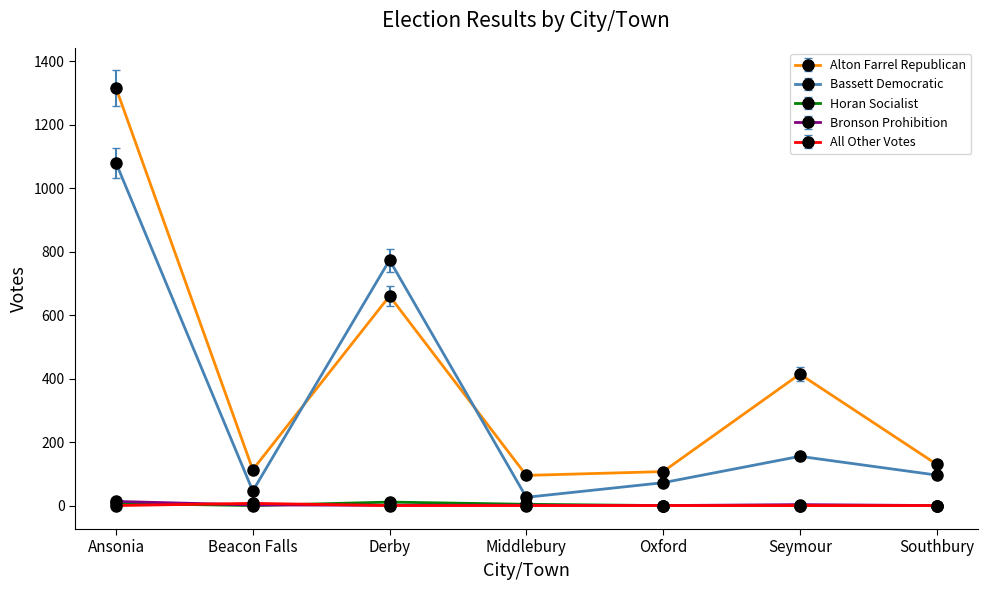

What are all the series names shown in the legend?

Alton Farrel Republican, Bassett Democratic, Horan Socialist, Bronson Prohibition, All Other Votes